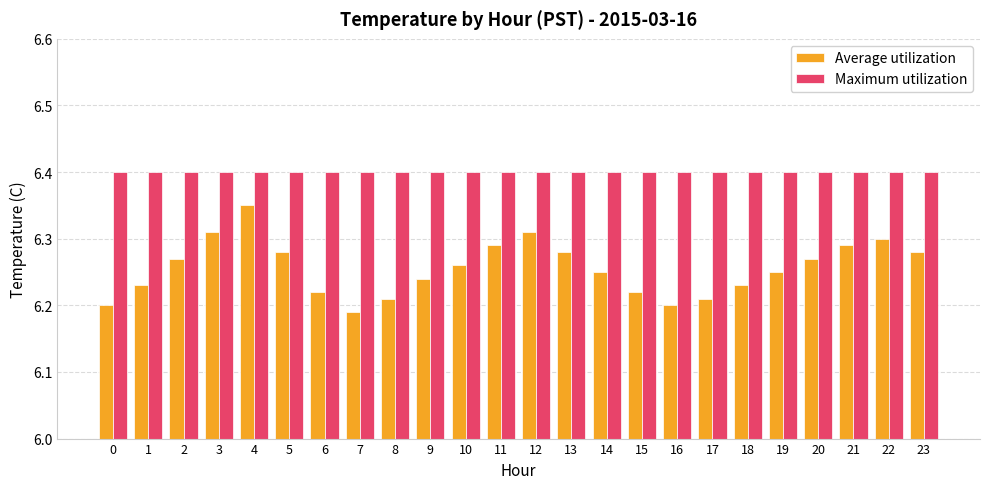

At how many categories does at least one series exceed 6?

24